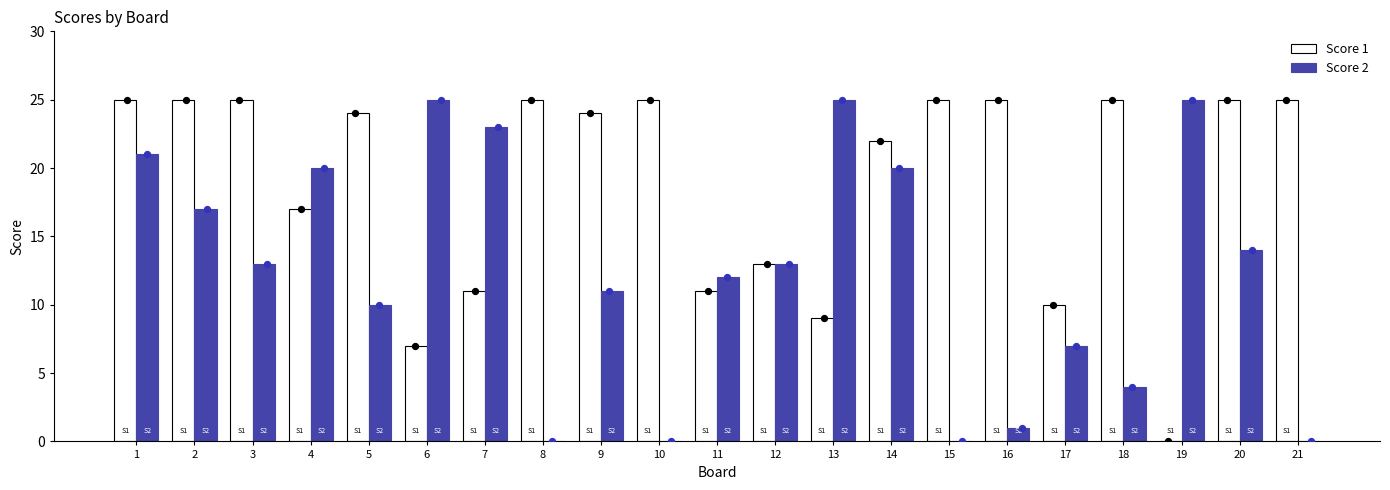

At how many categories does at least one series exceed 2?

21